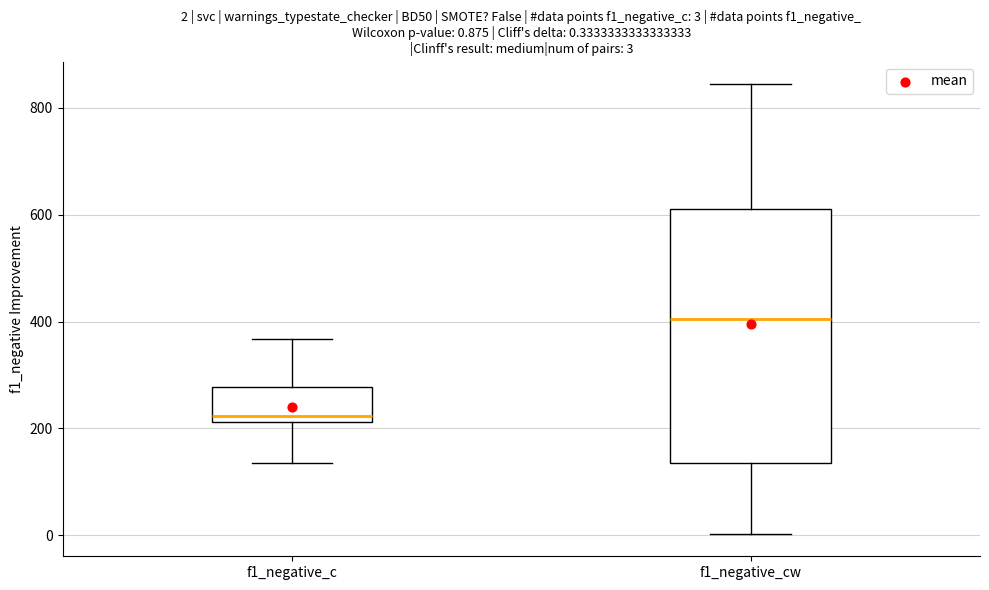

Which box's median line is the lowest?

f1_negative_c